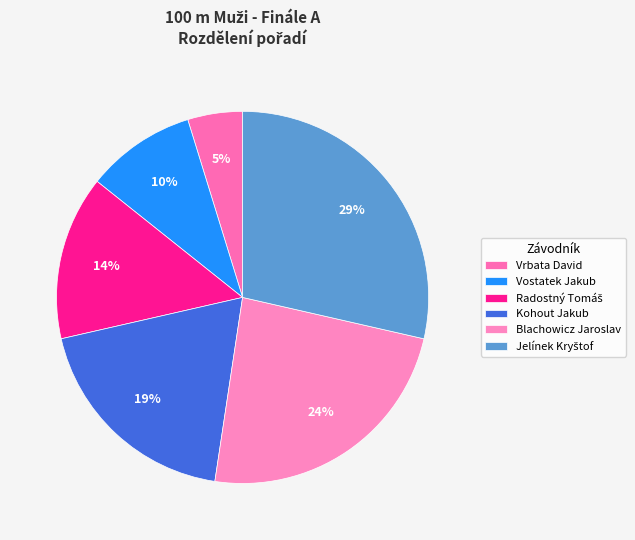

Count the number of slices in the pie.

6